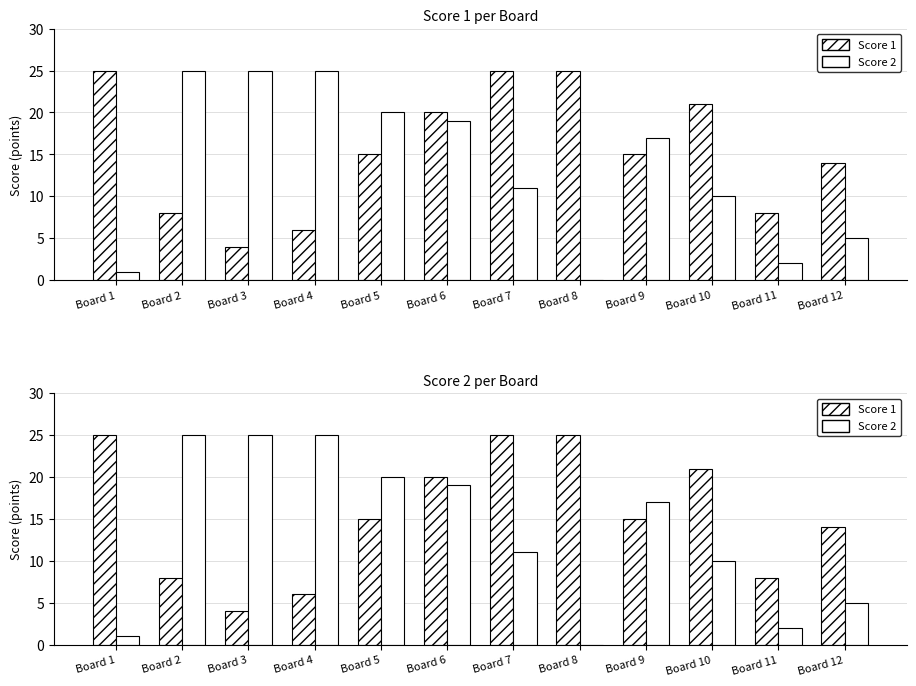

Between Board 5 and Board 12, which is larger?

Board 5